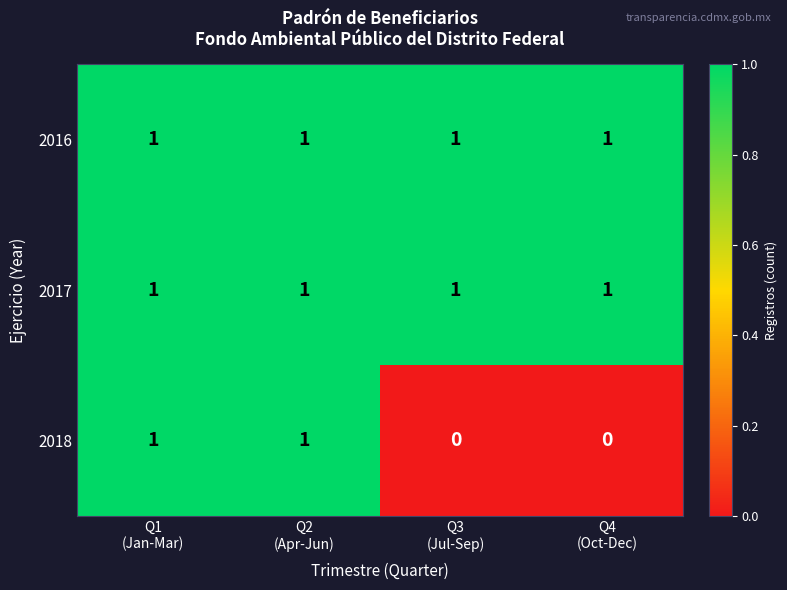

Reading left to right, what are all the values shown in this chart?

2016: 1	1	1	1
2017: 1	1	1	1
2018: 1	1	0	0